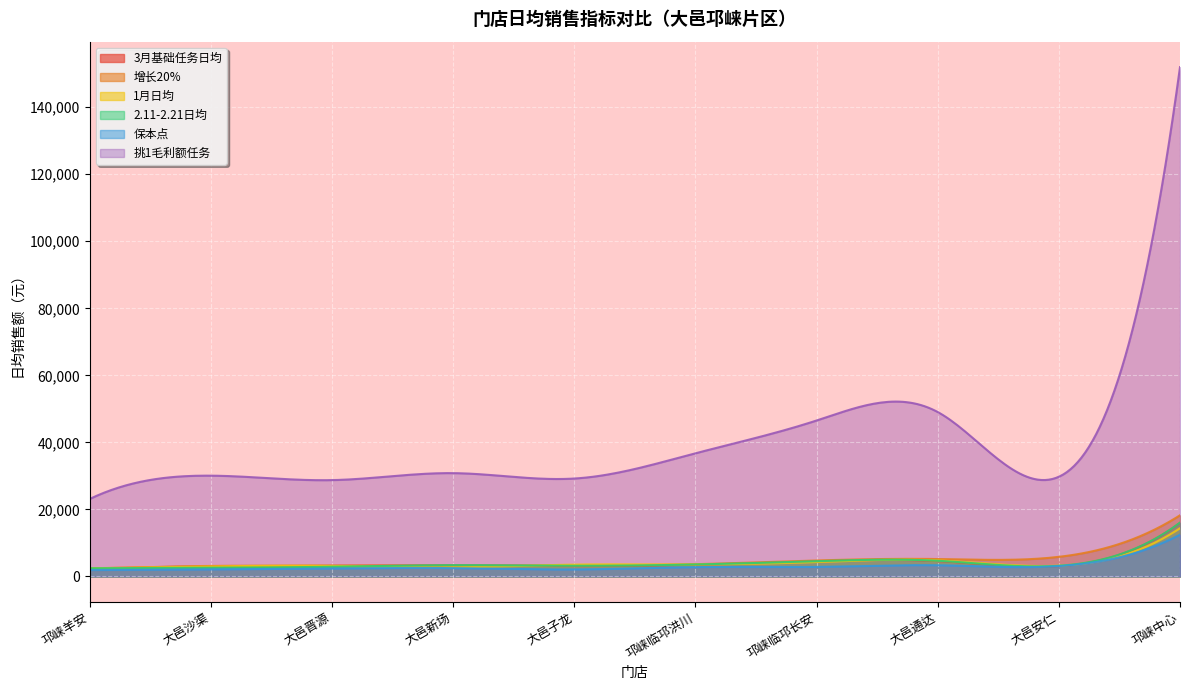

What is the maximum value shown in the chart?

151939.2